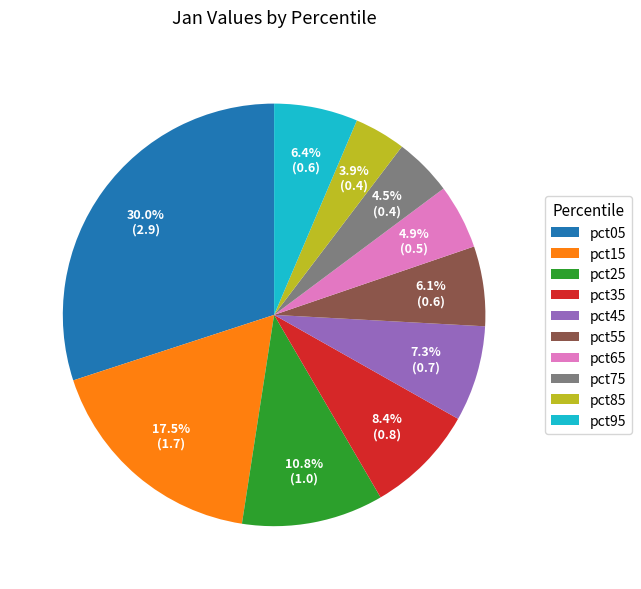

How many slices are in this pie chart?

10